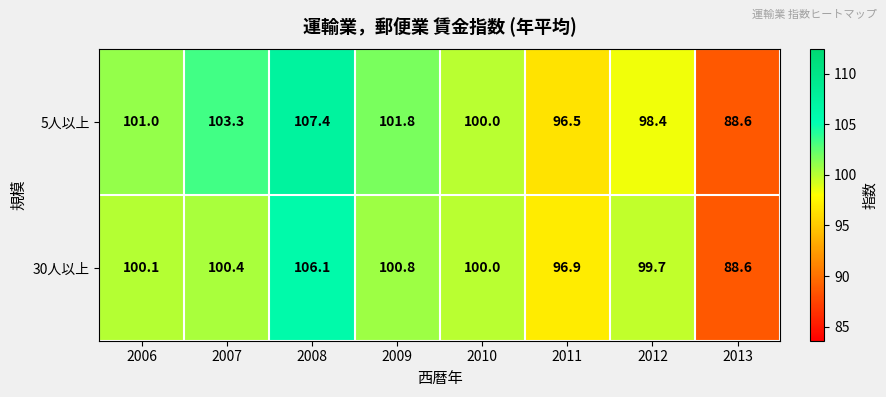

What is the difference between the maximum and minimum values in the 30人以上 series?

17.5